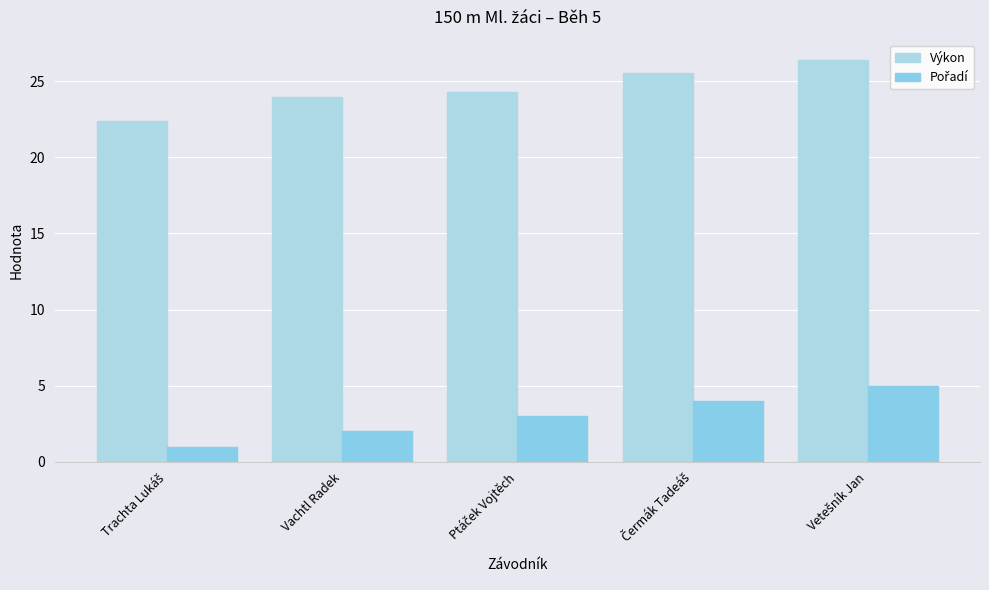

How many groups of bars are there?

5